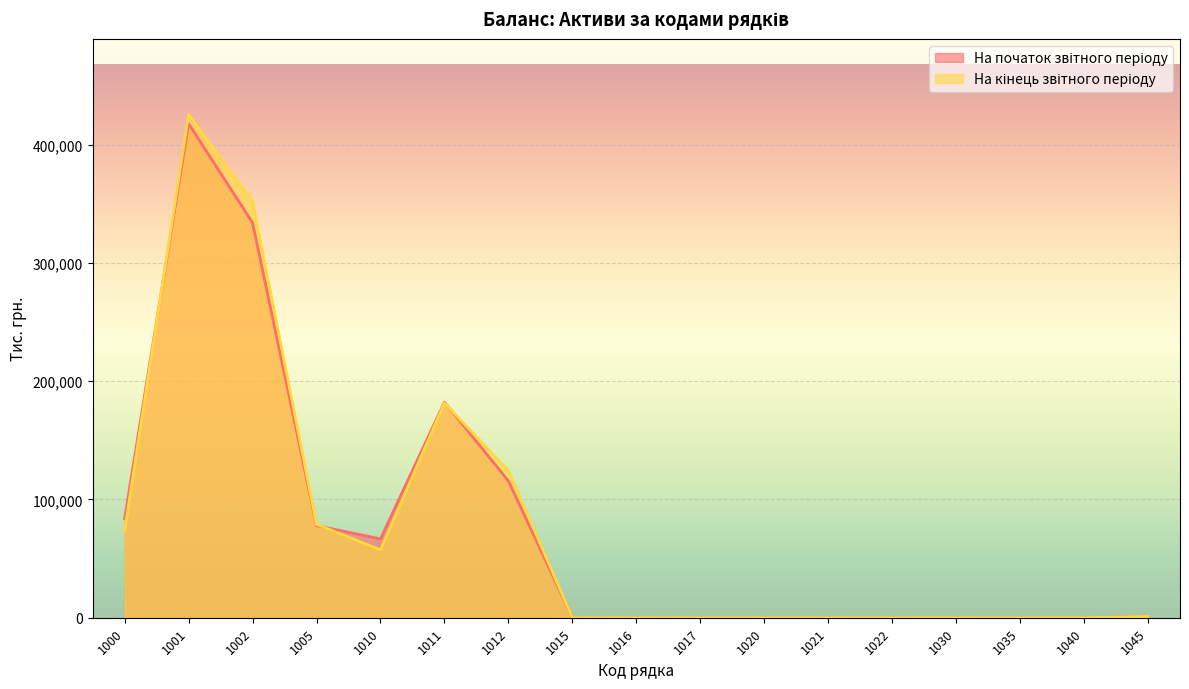

Between 1000 and 1022, which is larger?

1000